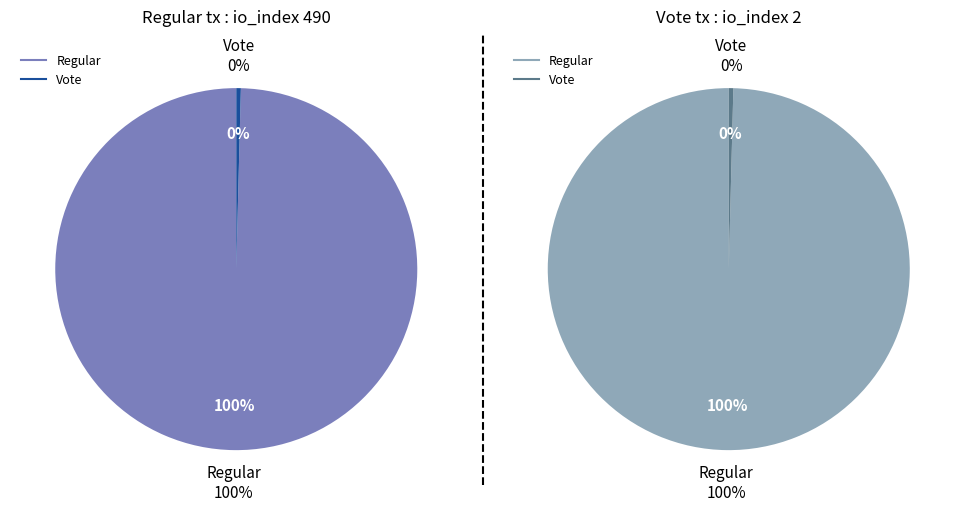

How many slices are in this pie chart?

2